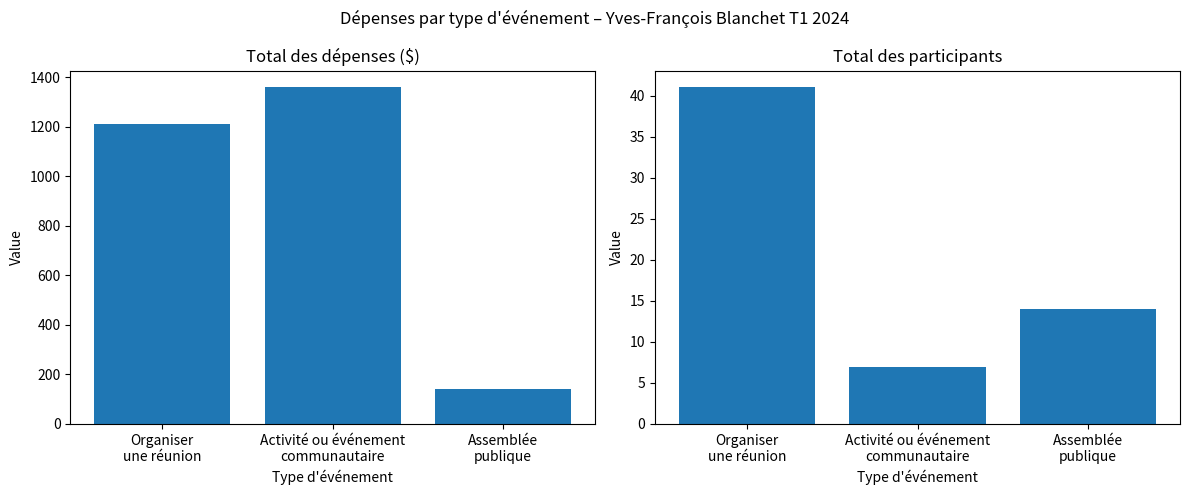

How many Total participants values are between 7 and 41?

3